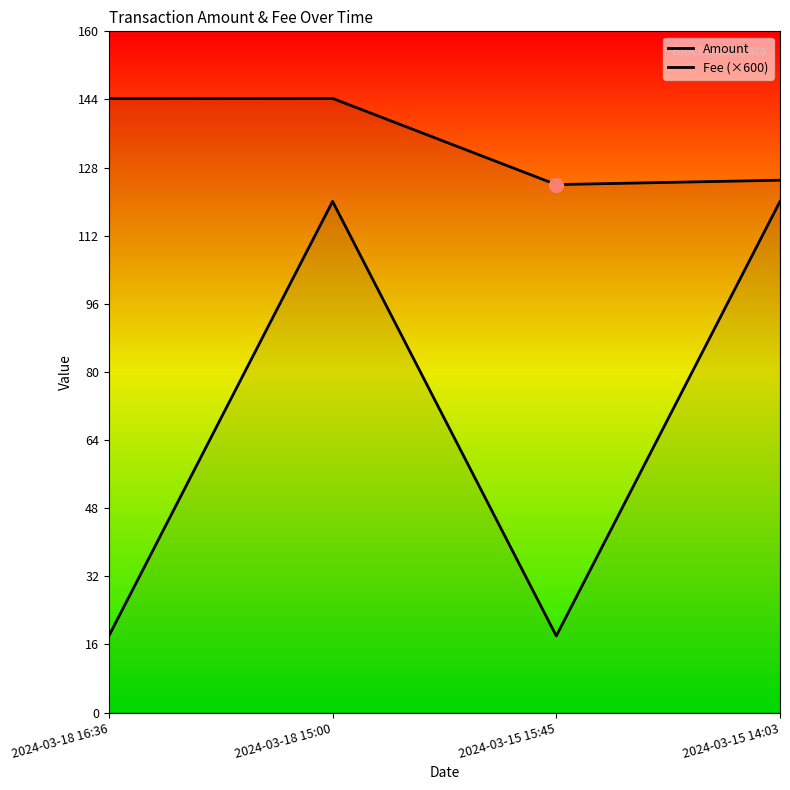

Which series has the largest range (max minus min)?

Fee (×600)